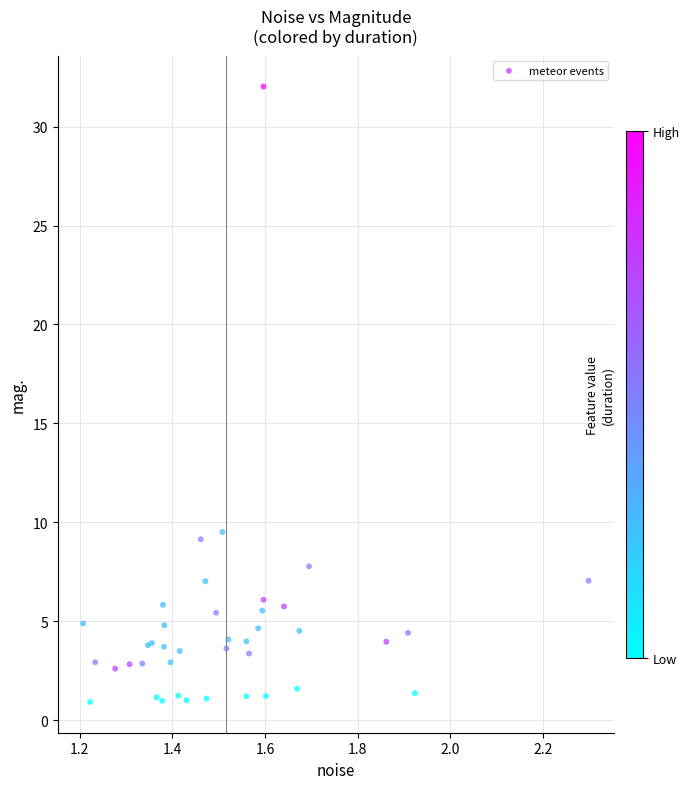

What Y value in the scatter plot is closest to 16?

9.5